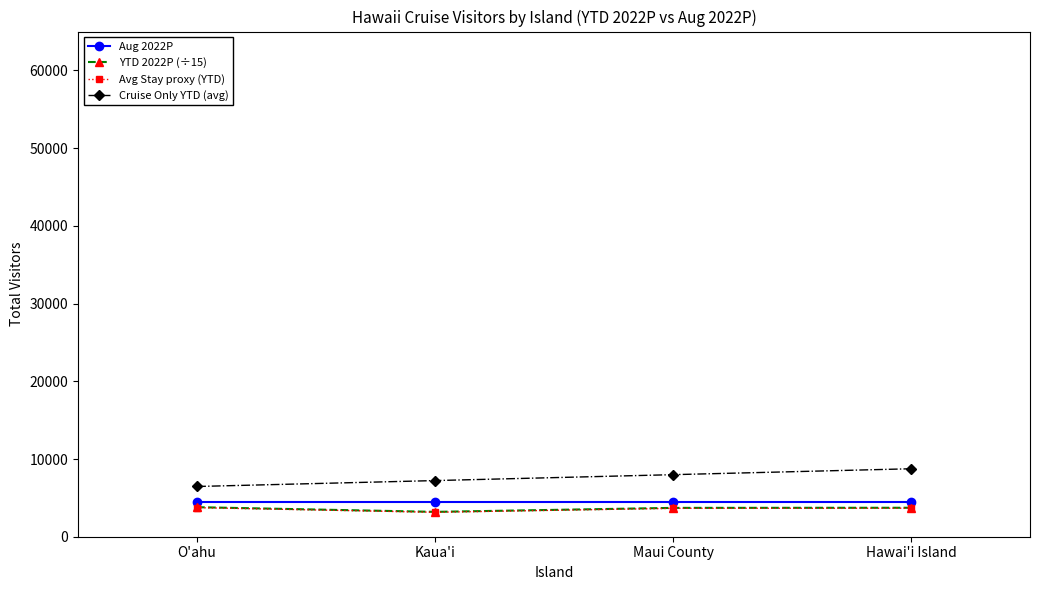

What is the value of the Avg Stay proxy (YTD) point at the 4th from the left?

3669.7